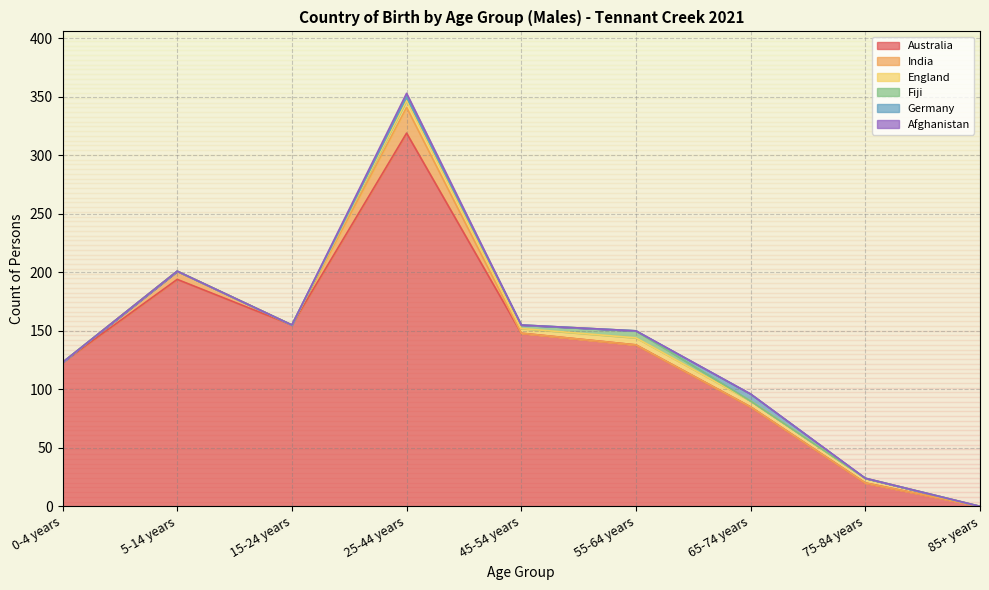

How many lines are shown in the chart?

6